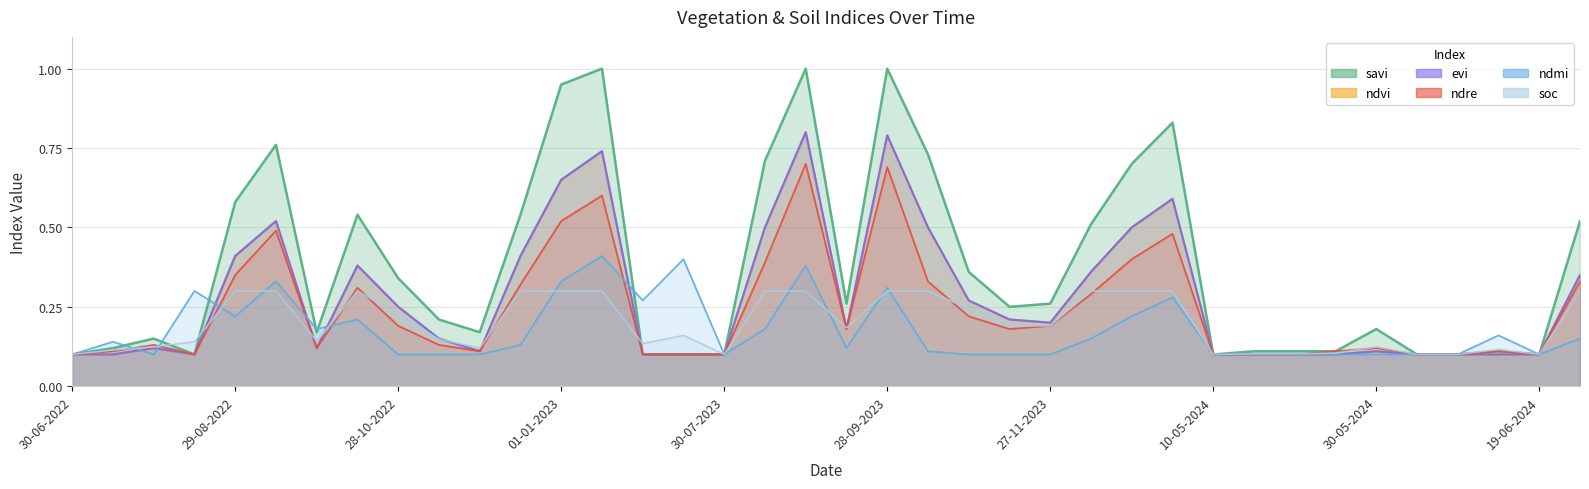

Reading left to right, transcribe all the data shown in this chart.

ndvi: 30-06-2022=0.1	15-07-2022=0.1	30-07-2022=0.1	14-08-2022=0.1	29-08-2022=0.4	13-09-2022=0.5	28-09-2022=0.1	13-10-2022=0.4	28-10-2022=0.2	12-11-2022=0.1	27-11-2022=0.1	12-12-2022=0.4	01-01-2023=0.7	11-01-2023=0.7	30-06-2023=0.1	15-07-2023=0.1	30-07-2023=0.1	14-08-2023=0.5	29-08-2023=0.8	13-09-2023=0.2	28-09-2023=0.8	13-10-2023=0.5	28-10-2023=0.3	12-11-2023=0.2	27-11-2023=0.2	12-12-2023=0.4	01-01-2024=0.5	11-01-2024=0.6	10-05-2024=0.1	15-05-2024=0.1	20-05-2024=0.1	25-05-2024=0.1	30-05-2024=0.1	04-06-2024=0.1	09-06-2024=0.1	14-06-2024=0.1	19-06-2024=0.1	14-07-2024=0.3
evi: 30-06-2022=0.1	15-07-2022=0.1	30-07-2022=0.1	14-08-2022=0.1	29-08-2022=0.4	13-09-2022=0.5	28-09-2022=0.1	13-10-2022=0.4	28-10-2022=0.2	12-11-2022=0.1	27-11-2022=0.1	12-12-2022=0.4	01-01-2023=0.7	11-01-2023=0.7	30-06-2023=0.1	15-07-2023=0.1	30-07-2023=0.1	14-08-2023=0.5	29-08-2023=0.8	13-09-2023=0.2	28-09-2023=0.8	13-10-2023=0.5	28-10-2023=0.3	12-11-2023=0.2	27-11-2023=0.2	12-12-2023=0.4	01-01-2024=0.5	11-01-2024=0.6	10-05-2024=0.1	15-05-2024=0.1	20-05-2024=0.1	25-05-2024=0.1	30-05-2024=0.1	04-06-2024=0.1	09-06-2024=0.1	14-06-2024=0.1	19-06-2024=0.1	14-07-2024=0.3
savi: 30-06-2022=0.1	15-07-2022=0.1	30-07-2022=0.1	14-08-2022=0.1	29-08-2022=0.6	13-09-2022=0.8	28-09-2022=0.2	13-10-2022=0.5	28-10-2022=0.3	12-11-2022=0.2	27-11-2022=0.2	12-12-2022=0.5	01-01-2023=0.9	11-01-2023=1.0	30-06-2023=0.1	15-07-2023=0.1	30-07-2023=0.1	14-08-2023=0.7	29-08-2023=1.0	13-09-2023=0.3	28-09-2023=1.0	13-10-2023=0.7	28-10-2023=0.4	12-11-2023=0.2	27-11-2023=0.3	12-12-2023=0.5	01-01-2024=0.7	11-01-2024=0.8	10-05-2024=0.1	15-05-2024=0.1	20-05-2024=0.1	25-05-2024=0.1	30-05-2024=0.2	04-06-2024=0.1	09-06-2024=0.1	14-06-2024=0.1	19-06-2024=0.1	14-07-2024=0.5
ndre: 30-06-2022=0.1	15-07-2022=0.1	30-07-2022=0.1	14-08-2022=0.1	29-08-2022=0.3	13-09-2022=0.5	28-09-2022=0.1	13-10-2022=0.3	28-10-2022=0.2	12-11-2022=0.1	27-11-2022=0.1	12-12-2022=0.3	01-01-2023=0.5	11-01-2023=0.6	30-06-2023=0.1	15-07-2023=0.1	30-07-2023=0.1	14-08-2023=0.4	29-08-2023=0.7	13-09-2023=0.2	28-09-2023=0.7	13-10-2023=0.3	28-10-2023=0.2	12-11-2023=0.2	27-11-2023=0.2	12-12-2023=0.3	01-01-2024=0.4	11-01-2024=0.5	10-05-2024=0.1	15-05-2024=0.1	20-05-2024=0.1	25-05-2024=0.1	30-05-2024=0.1	04-06-2024=0.1	09-06-2024=0.1	14-06-2024=0.1	19-06-2024=0.1	14-07-2024=0.3
ndmi: 30-06-2022=0.1	15-07-2022=0.1	30-07-2022=0.1	14-08-2022=0.3	29-08-2022=0.2	13-09-2022=0.3	28-09-2022=0.2	13-10-2022=0.2	28-10-2022=0.1	12-11-2022=0.1	27-11-2022=0.1	12-12-2022=0.1	01-01-2023=0.3	11-01-2023=0.4	30-06-2023=0.3	15-07-2023=0.4	30-07-2023=0.1	14-08-2023=0.2	29-08-2023=0.4	13-09-2023=0.1	28-09-2023=0.3	13-10-2023=0.1	28-10-2023=0.1	12-11-2023=0.1	27-11-2023=0.1	12-12-2023=0.1	01-01-2024=0.2	11-01-2024=0.3	10-05-2024=0.1	15-05-2024=0.1	20-05-2024=0.1	25-05-2024=0.1	30-05-2024=0.1	04-06-2024=0.1	09-06-2024=0.1	14-06-2024=0.2	19-06-2024=0.1	14-07-2024=0.1
soc: 30-06-2022=0.1	15-07-2022=0.1	30-07-2022=0.1	14-08-2022=0.1	29-08-2022=0.3	13-09-2022=0.3	28-09-2022=0.1	13-10-2022=0.3	28-10-2022=0.2	12-11-2022=0.1	27-11-2022=0.1	12-12-2022=0.3	01-01-2023=0.3	11-01-2023=0.3	30-06-2023=0.1	15-07-2023=0.2	30-07-2023=0.1	14-08-2023=0.3	29-08-2023=0.3	13-09-2023=0.2	28-09-2023=0.3	13-10-2023=0.3	28-10-2023=0.2	12-11-2023=0.2	27-11-2023=0.2	12-12-2023=0.3	01-01-2024=0.3	11-01-2024=0.3	10-05-2024=0.1	15-05-2024=0.1	20-05-2024=0.1	25-05-2024=0.1	30-05-2024=0.1	04-06-2024=0.1	09-06-2024=0.1	14-06-2024=0.1	19-06-2024=0.1	14-07-2024=0.3